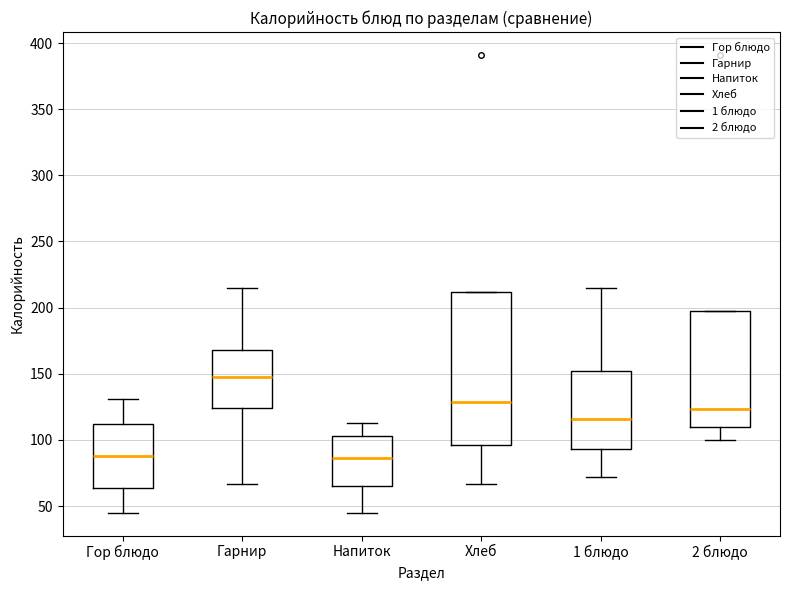

Reading left to right, read every box against the y-axis: the position of its median line, the range the box covers, and the ends of its whiskers. The values are not printed on the chart, so give them approximately, as read against the axis.

Гор блюдо: median 90, box 65 to 110, whiskers 45 to 130
Гарнир: median 150, box 125 to 170, whiskers 65 to 215
Напиток: median 85, box 65 to 105, whiskers 45 to 115
Хлеб: median 130, box 95 to 210, whiskers 65 to 210
1 блюдо: median 115, box 95 to 150, whiskers 70 to 215
2 блюдо: median 125, box 110 to 200, whiskers 100 to 200